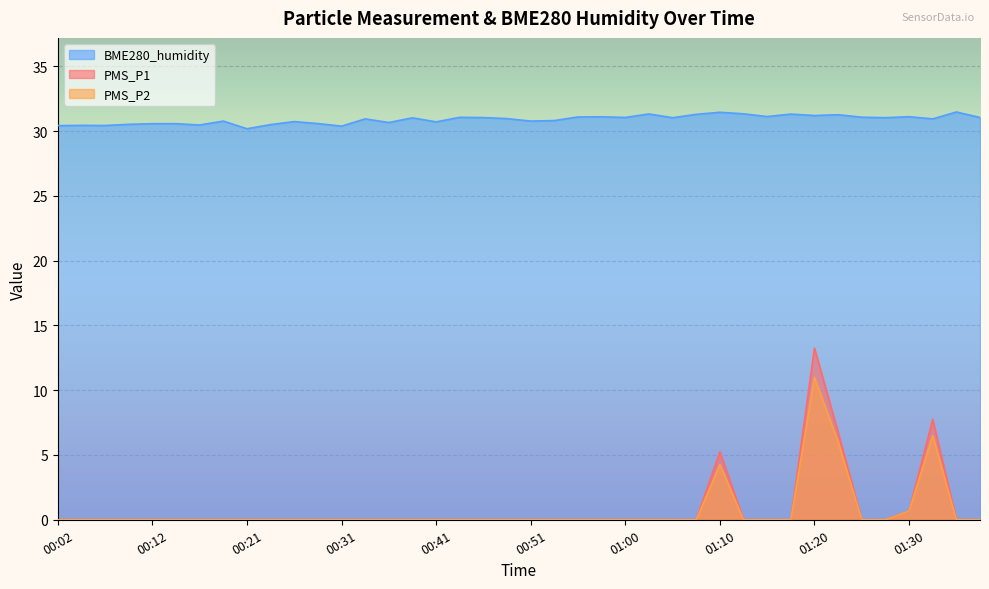

True or false: PMS_P1 has a value of 7.1 at 00:07.

False